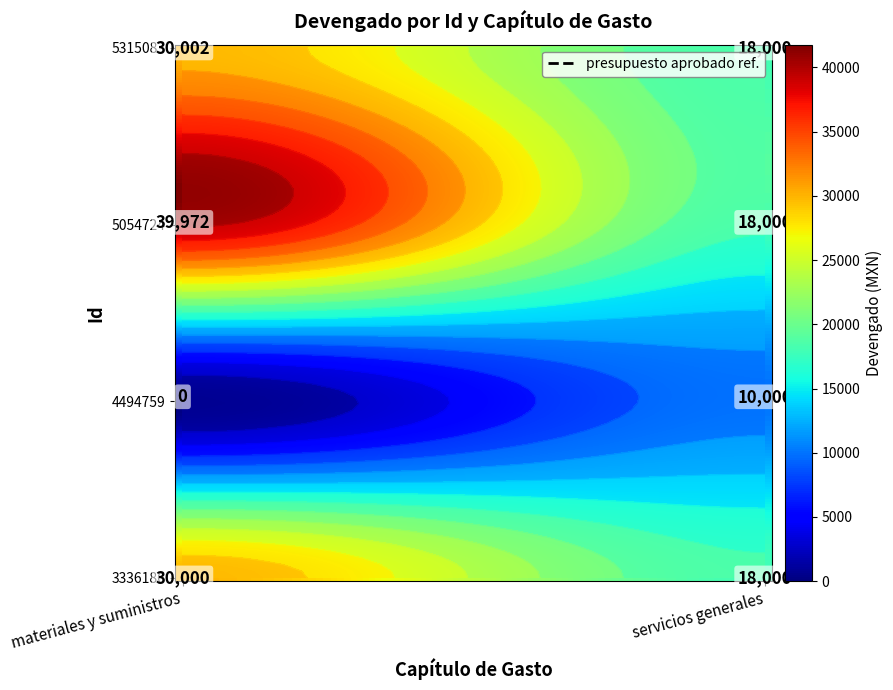

Reading left to right, transcribe all the data shown in this chart.

5315083: 30002	18000
5054724: 39972	18000
4494759: 0	10000
3336186: 30000	18000